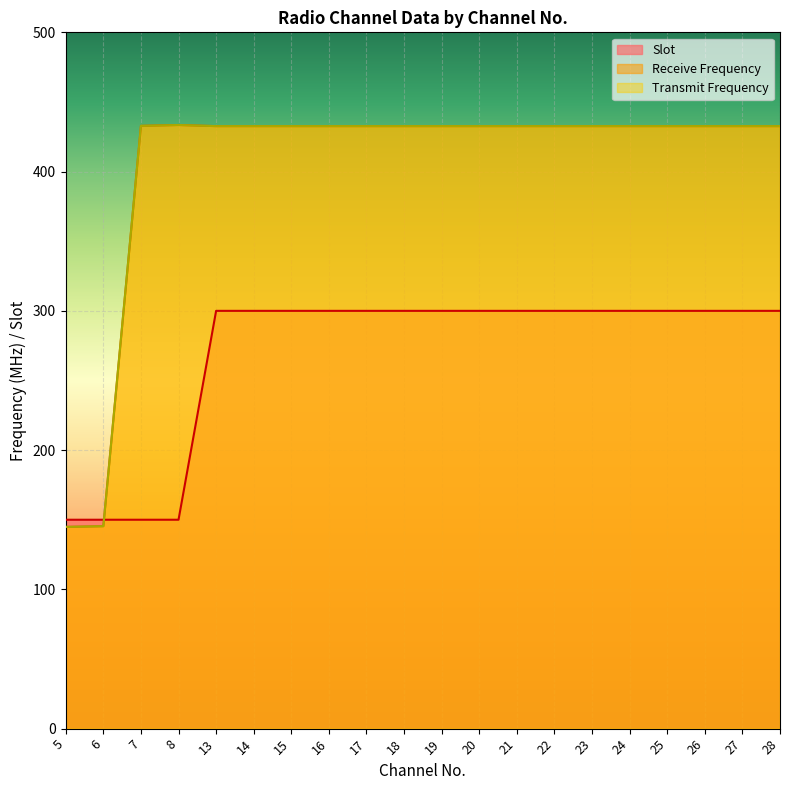

True or false: Transmit Frequency and Receive Frequency cross at least once.

False